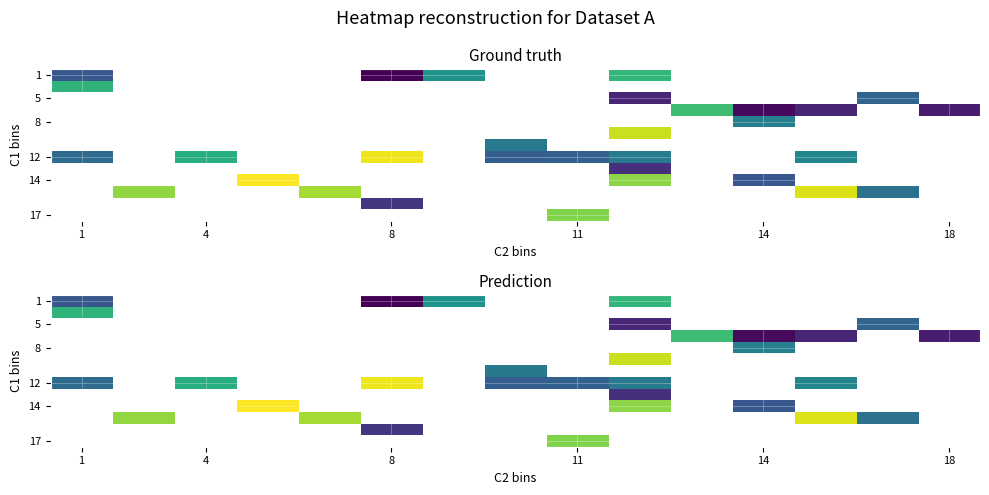

What is the difference between the highest and lowest values at 9?

30.0